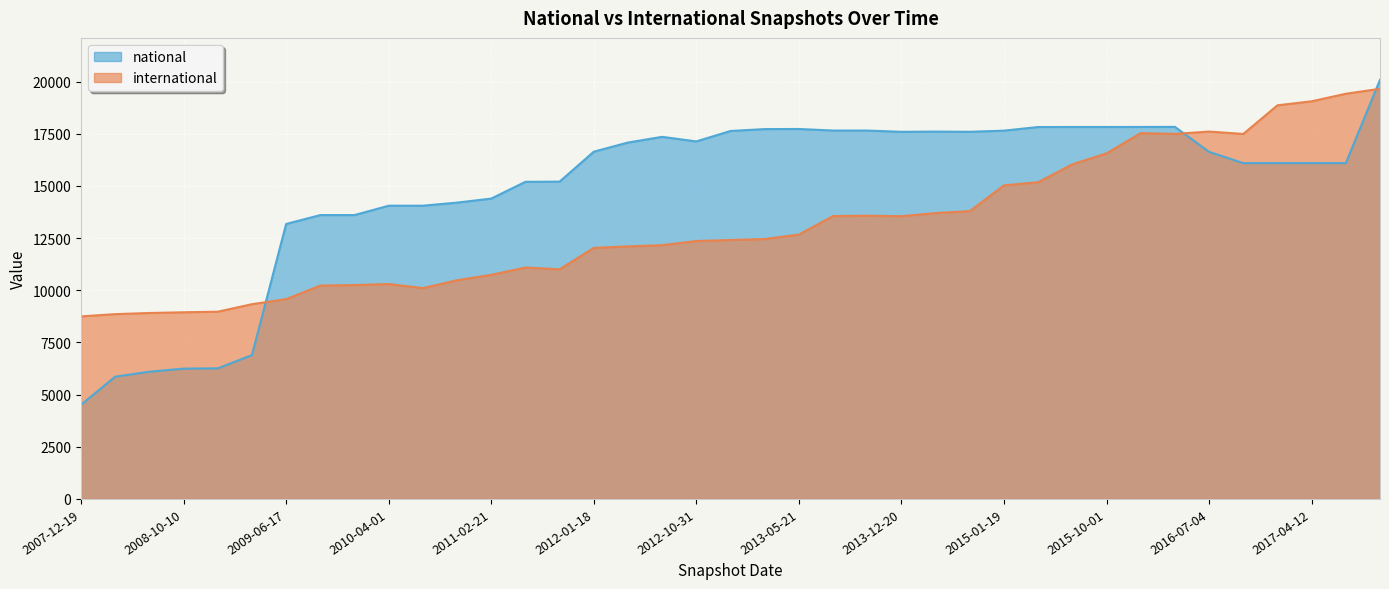

List the series in order of their overall mean, lowest first.

international, national